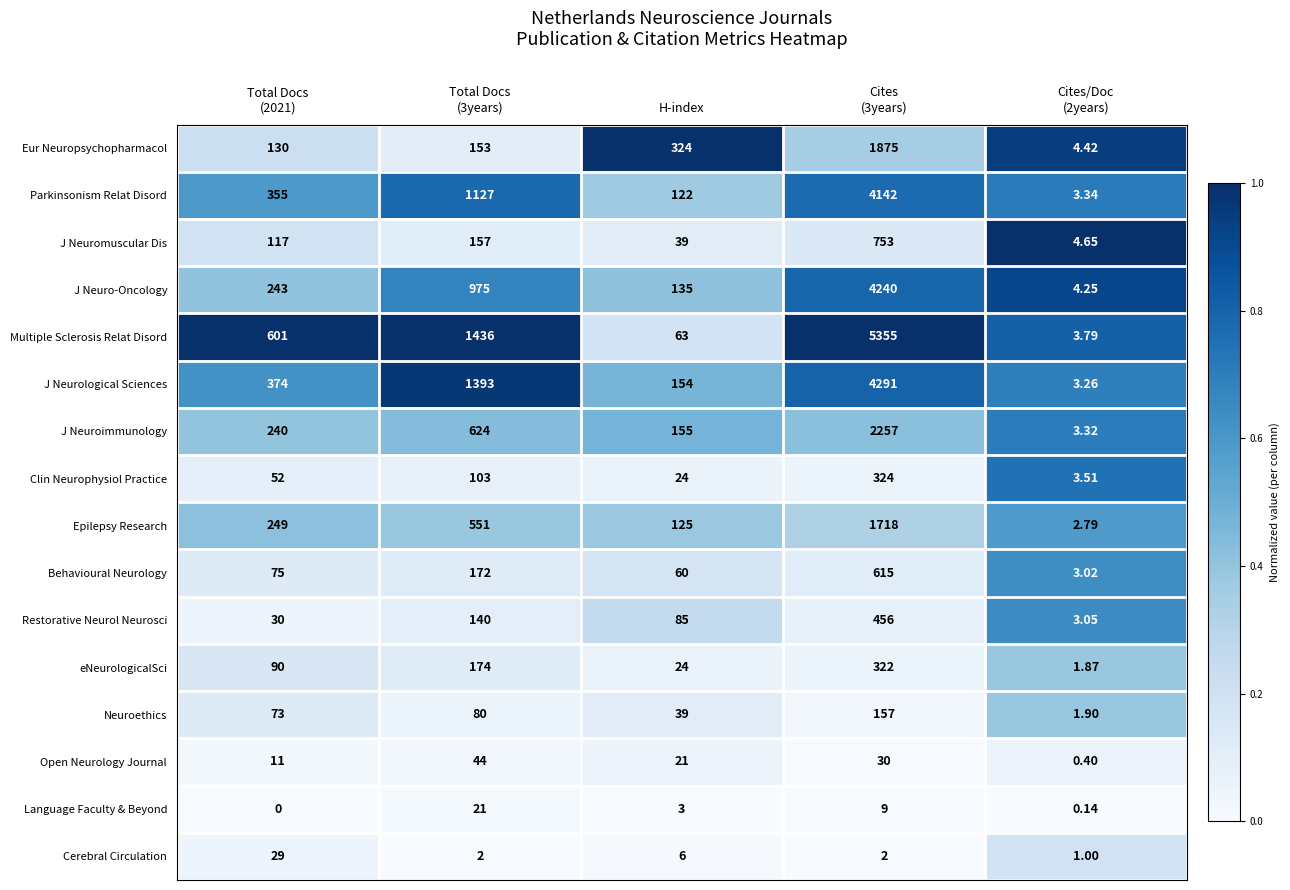

List the series in order of their peak value, highest first.

Multiple Sclerosis Relat Disord, J Neurological Sciences, J Neuro-Oncology, Parkinsonism Relat Disord, J Neuroimmunology, Eur Neuropsychopharmacol, Epilepsy Research, J Neuromuscular Dis, Behavioural Neurology, Restorative Neurol Neurosci, Clin Neurophysiol Practice, eNeurologicalSci, Neuroethics, Open Neurology Journal, Cerebral Circulation, Language Faculty & Beyond